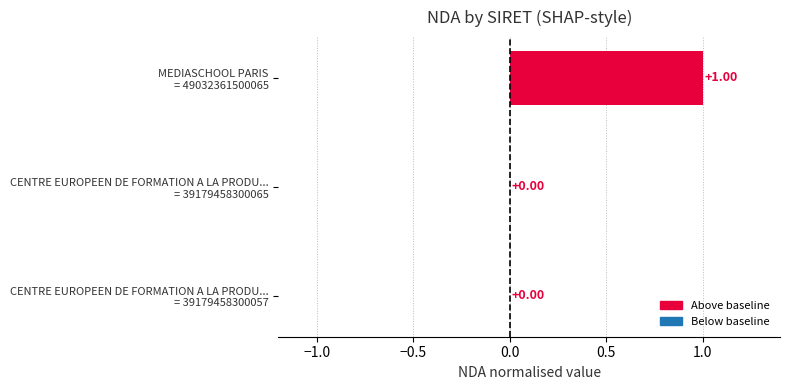

Count the number of categories in the chart.

3